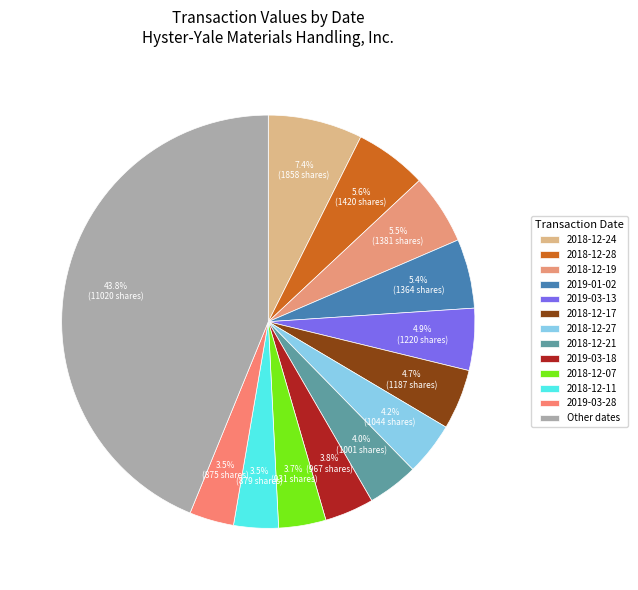

Count the number of slices in the pie.

13